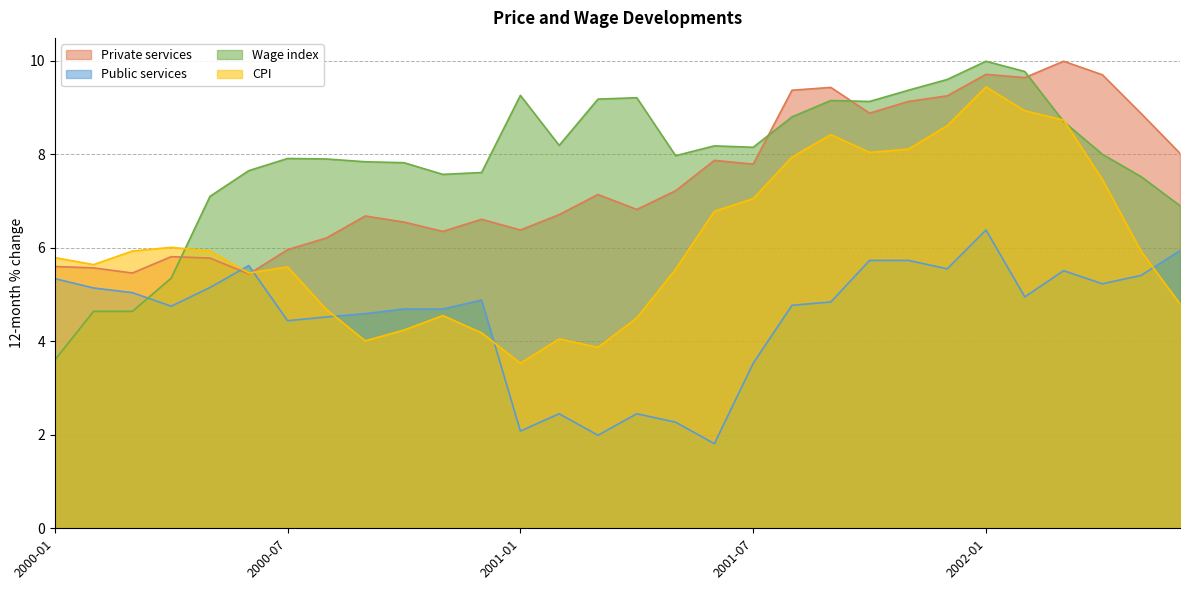

Where do Public services and CPI first cross each other?

2000-05 and 2000-06